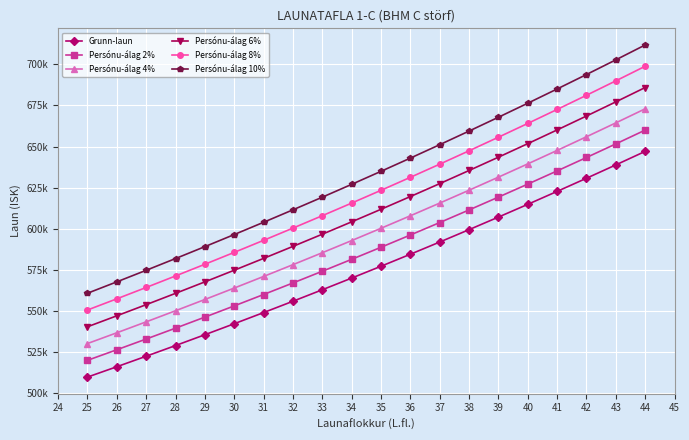

Is this an area chart (filled region under the line)?

No